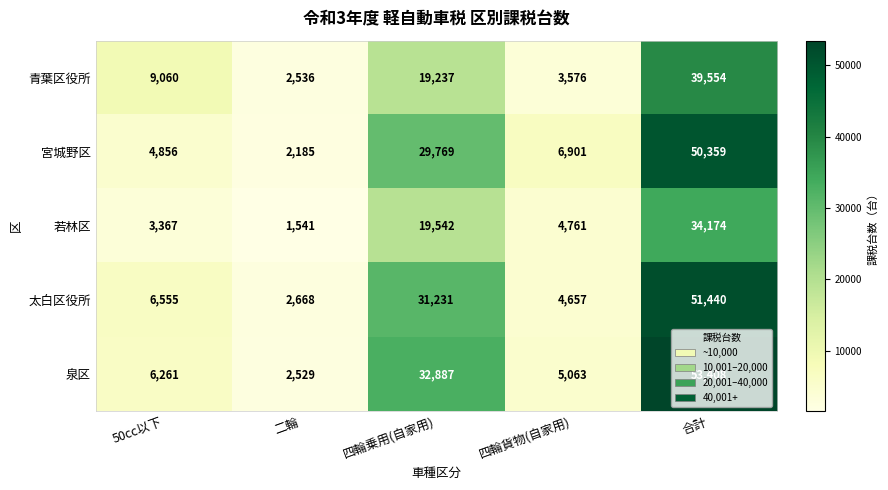

Which series has the largest range (max minus min)?

泉区